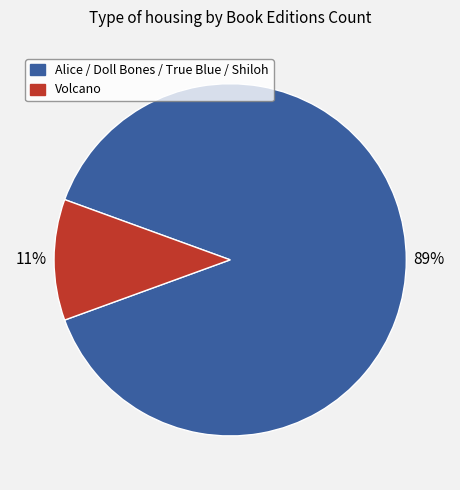

Is there a majority slice in this chart?

Yes